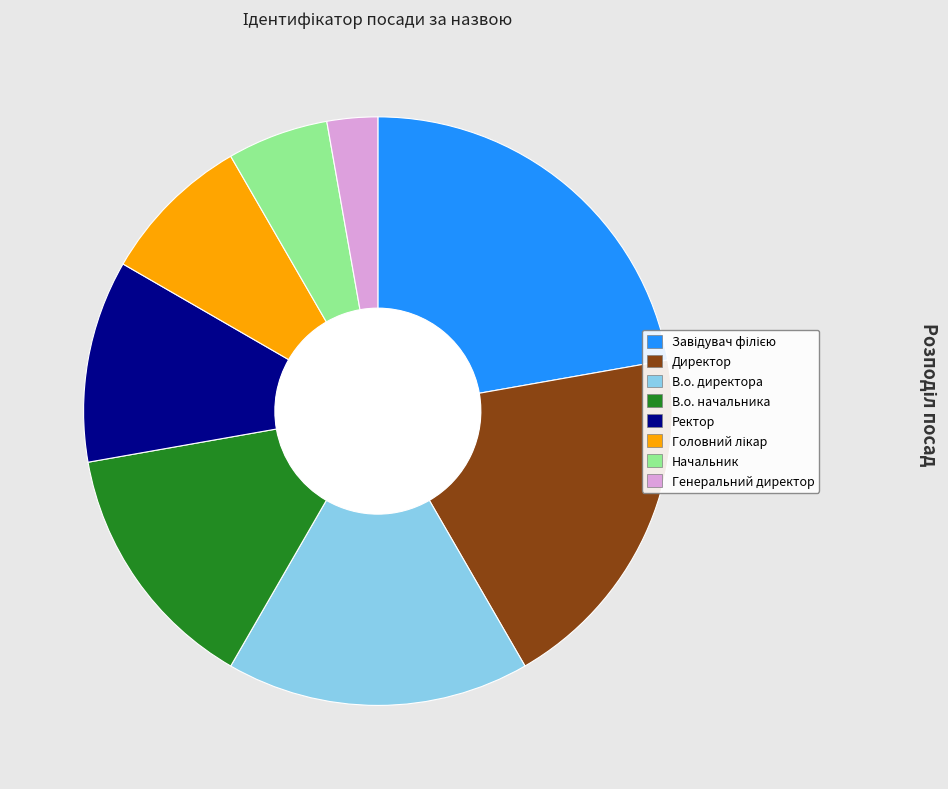

Between В.о. начальника and Генеральний директор, which is larger?

В.о. начальника